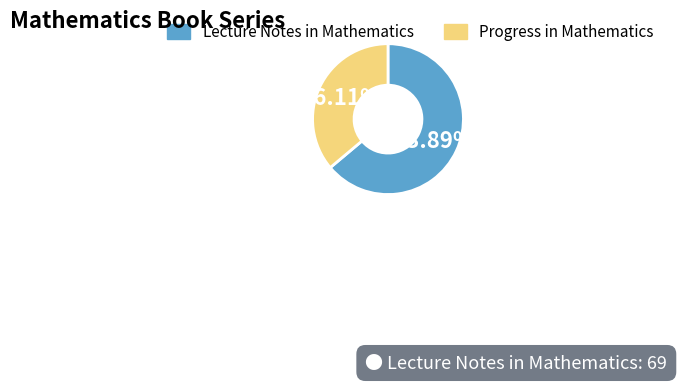

What is the largest slice in the pie chart?

Lecture Notes in Mathematics